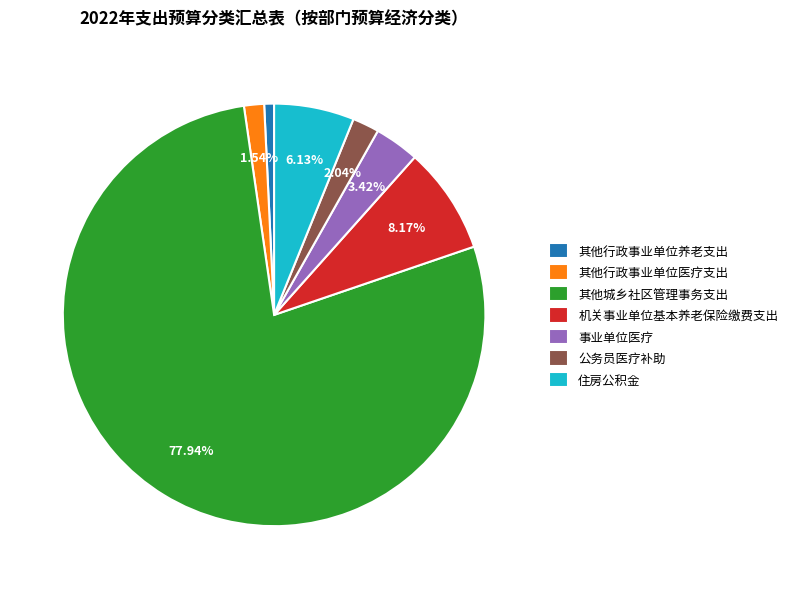

How many slices are in this pie chart?

7